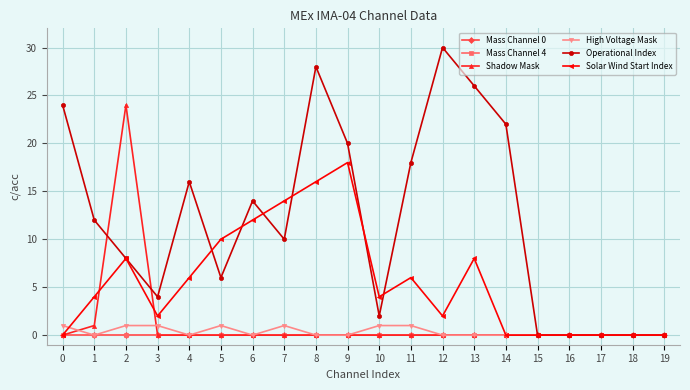

Does the chart have visible grid lines?

Yes